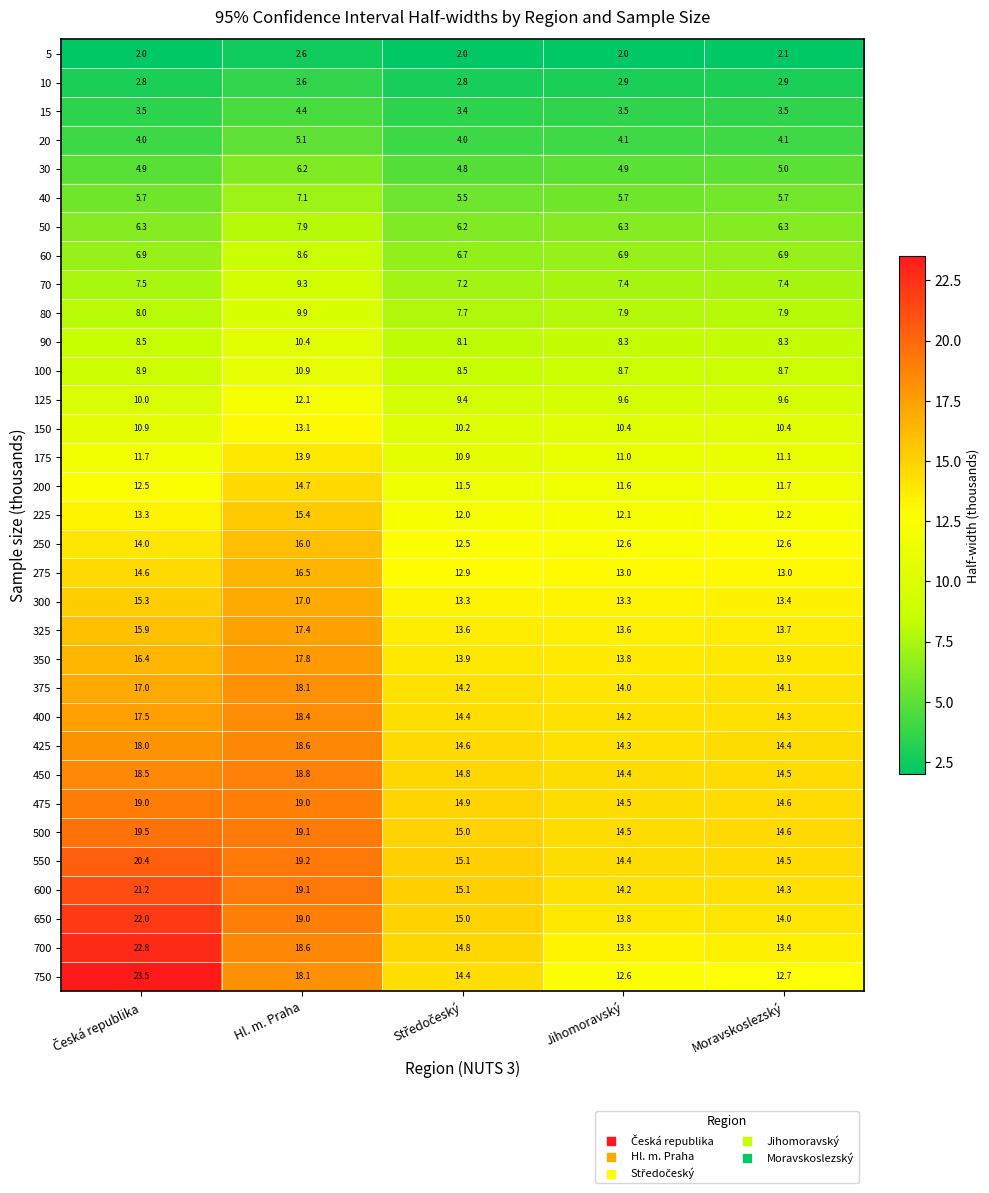

Which series has the largest total across all categories?

600